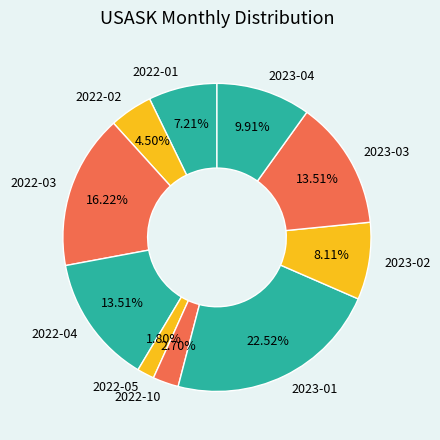

What is the smallest slice in the pie chart?

2022-05